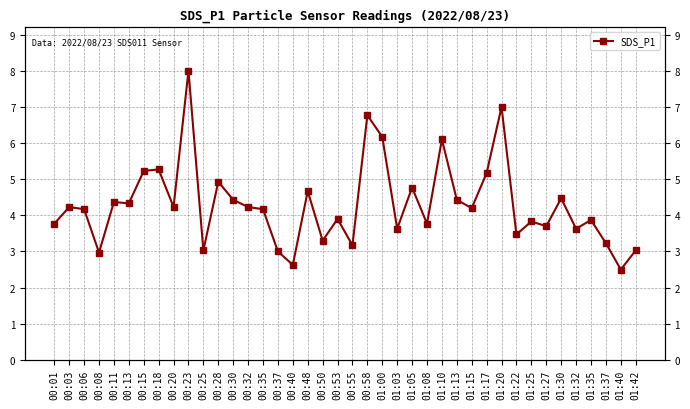

List the labels in order of value, smallest first.

01:40, 00:40, 00:08, 00:37, 00:25, 01:42, 00:55, 01:37, 00:50, 01:22, 01:03, 01:32, 01:27, 00:01, 01:08, 01:25, 01:35, 00:53, 00:06, 00:35, 01:15, 00:03, 00:20, 00:32, 00:13, 00:11, 00:30, 01:13, 01:30, 00:48, 01:05, 00:28, 01:17, 00:15, 00:18, 01:10, 01:00, 00:58, 01:20, 00:23